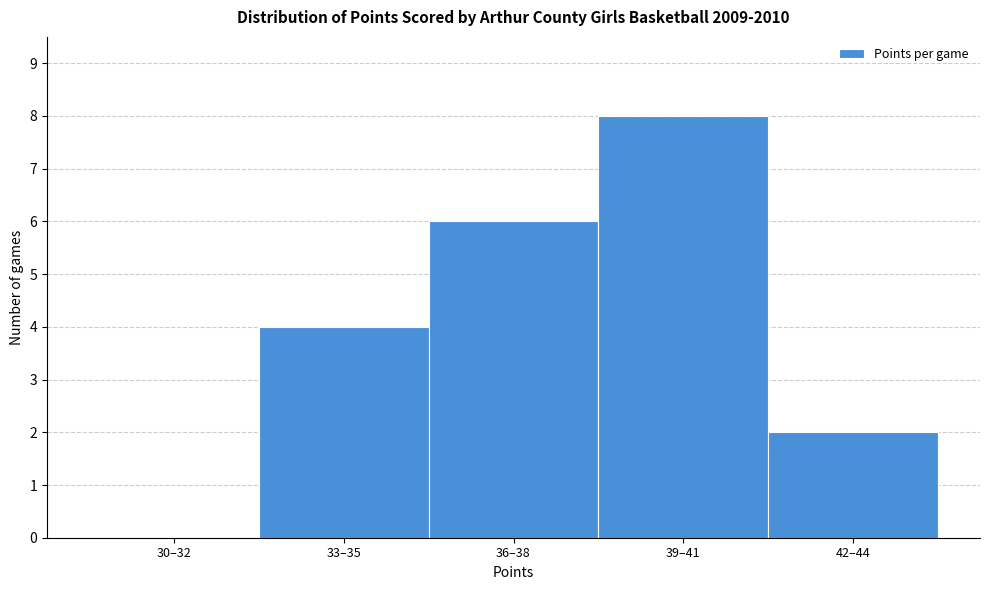

Reading left to right, what are all the values shown in this chart?

30–32=0	33–35=4	36–38=6	39–41=8	42–44=2